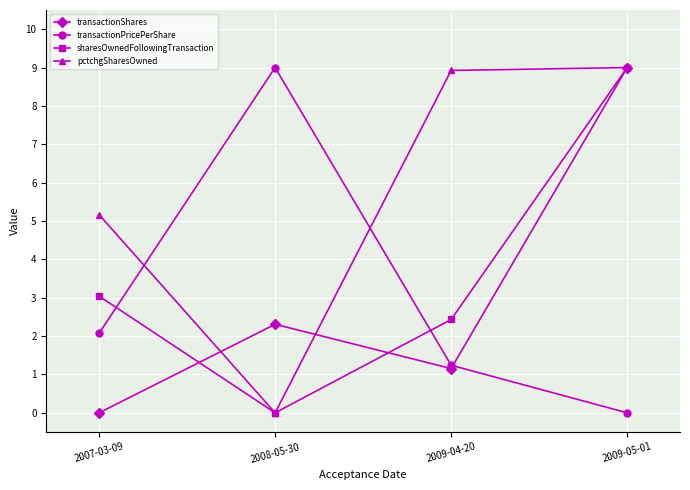

At which category is the sum across all series the highest?

2009-05-01